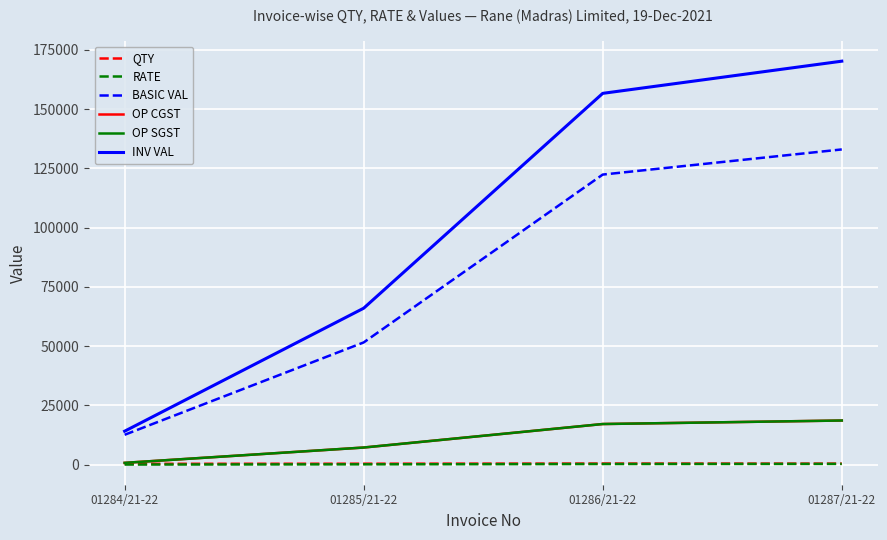

How many lines are shown in the chart?

6